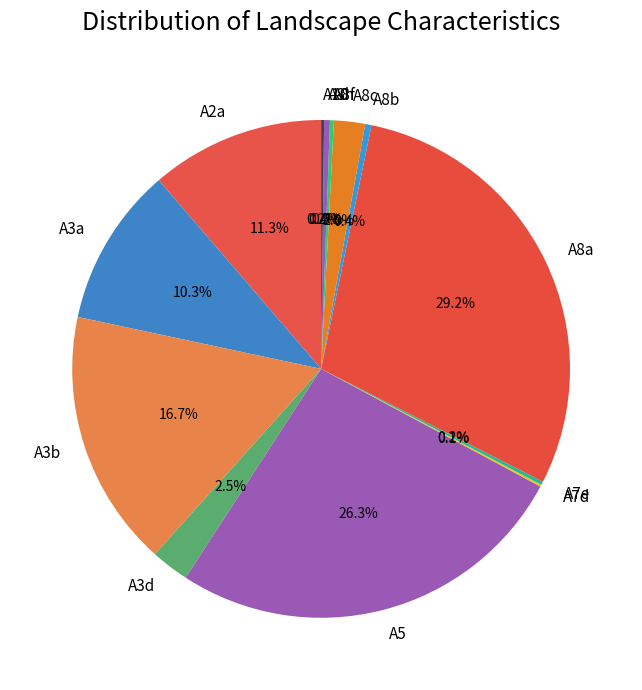

What portion of the pie excludes A8b?

99.6%